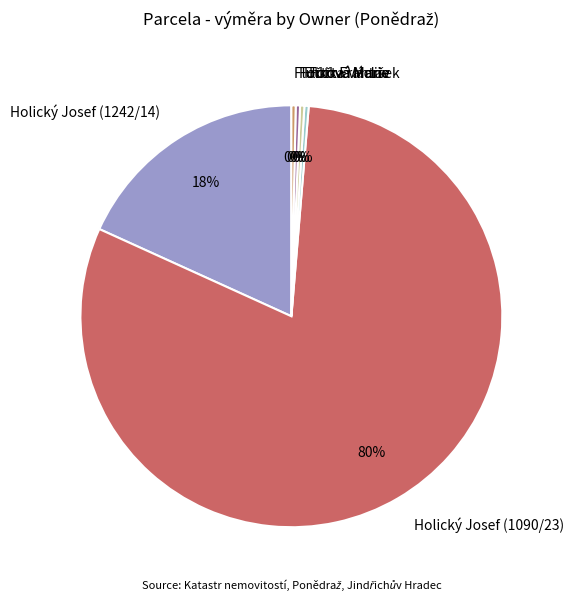

Is the sum of Flutka Václav and Flutková Marie greater than half?

No